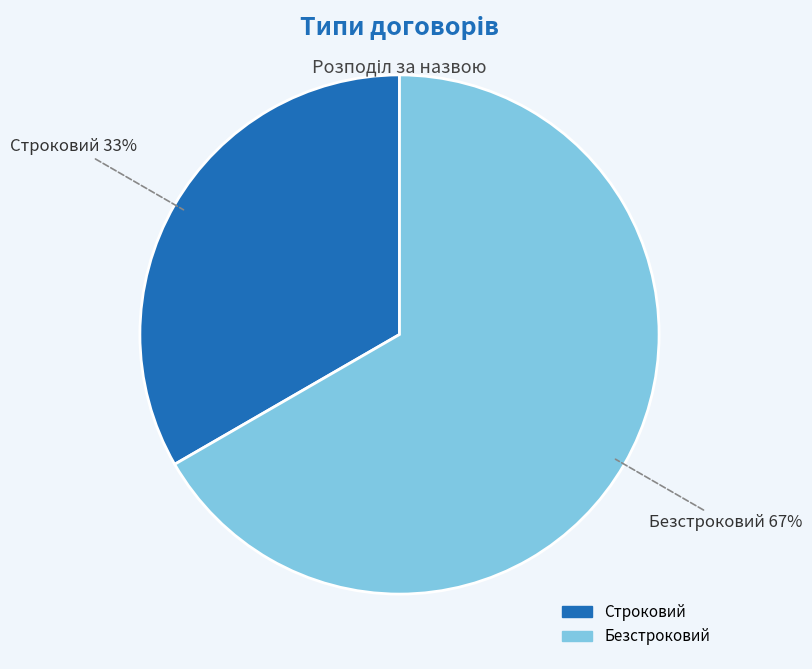

Is the sum of Строковий and Безстроковий greater than half?

Yes